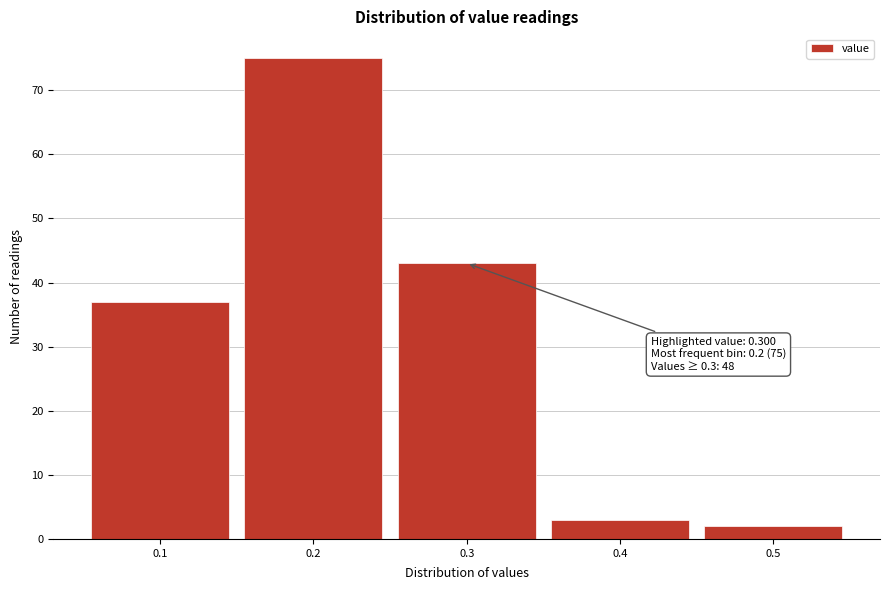

Over which range of the x-axis is the bar tallest?

0.15 to 0.25